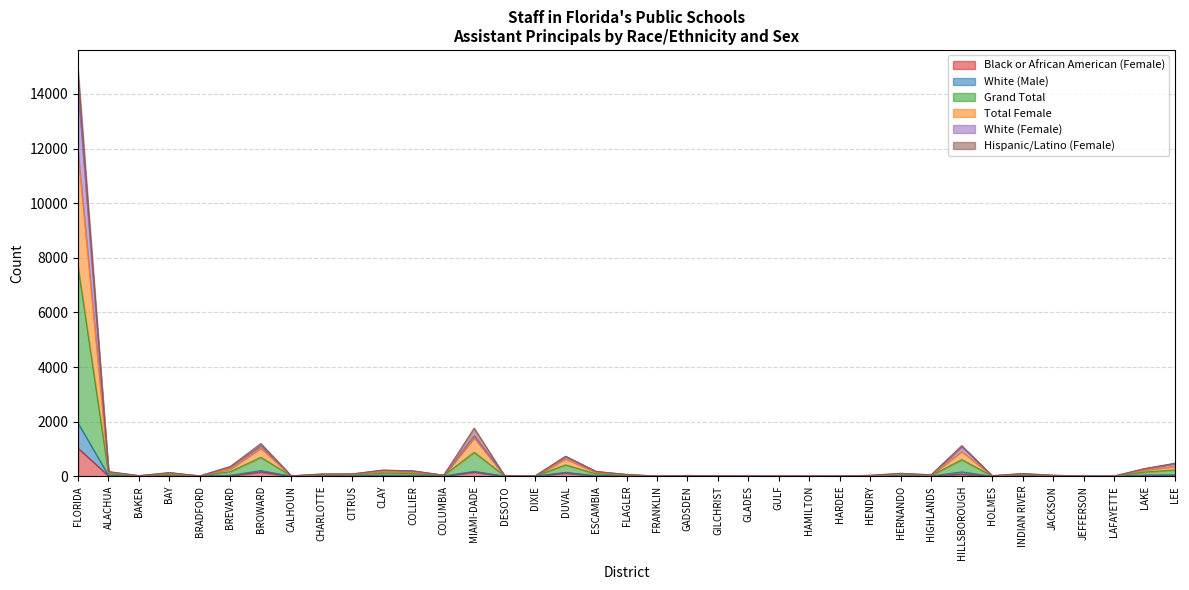

List the labels in order of White (Female) value, smallest first.

BAKER, FRANKLIN, GLADES, LAFAYETTE, BRADFORD, CALHOUN, DIXIE, GILCHRIST, GULF, HAMILTON, HARDEE, HOLMES, JEFFERSON, DESOTO, HENDRY, JACKSON, FLAGLER, HIGHLANDS, CITRUS, GADSDEN, BAY, COLUMBIA, CHARLOTTE, INDIAN RIVER, HERNANDO, COLLIER, ESCAMBIA, ALACHUA, CLAY, BREVARD, LAKE, LEE, DUVAL, HILLSBOROUGH, MIAMI-DADE, BROWARD, FLORIDA